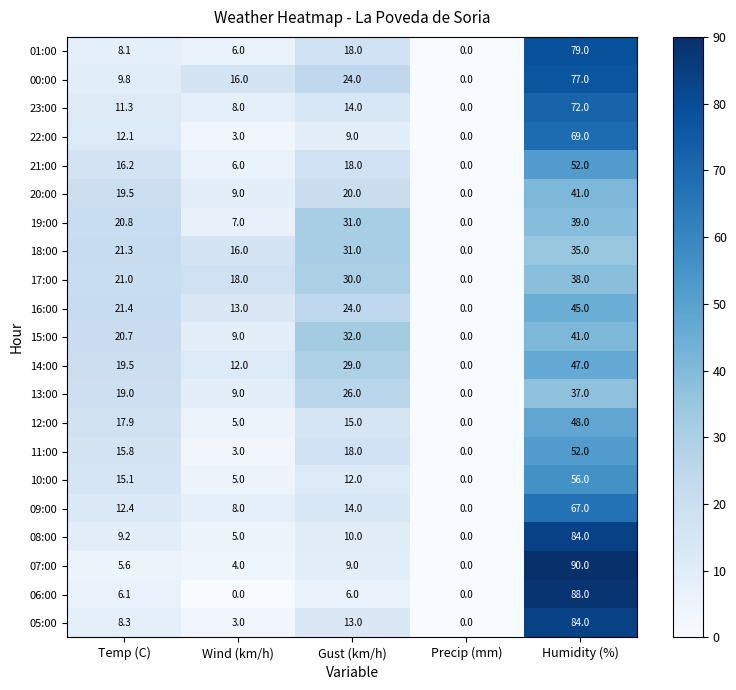

List the labels in order of 19:00 value, largest first.

Humidity (%), Gust (km/h), Temp (C), Wind (km/h), Precip (mm)